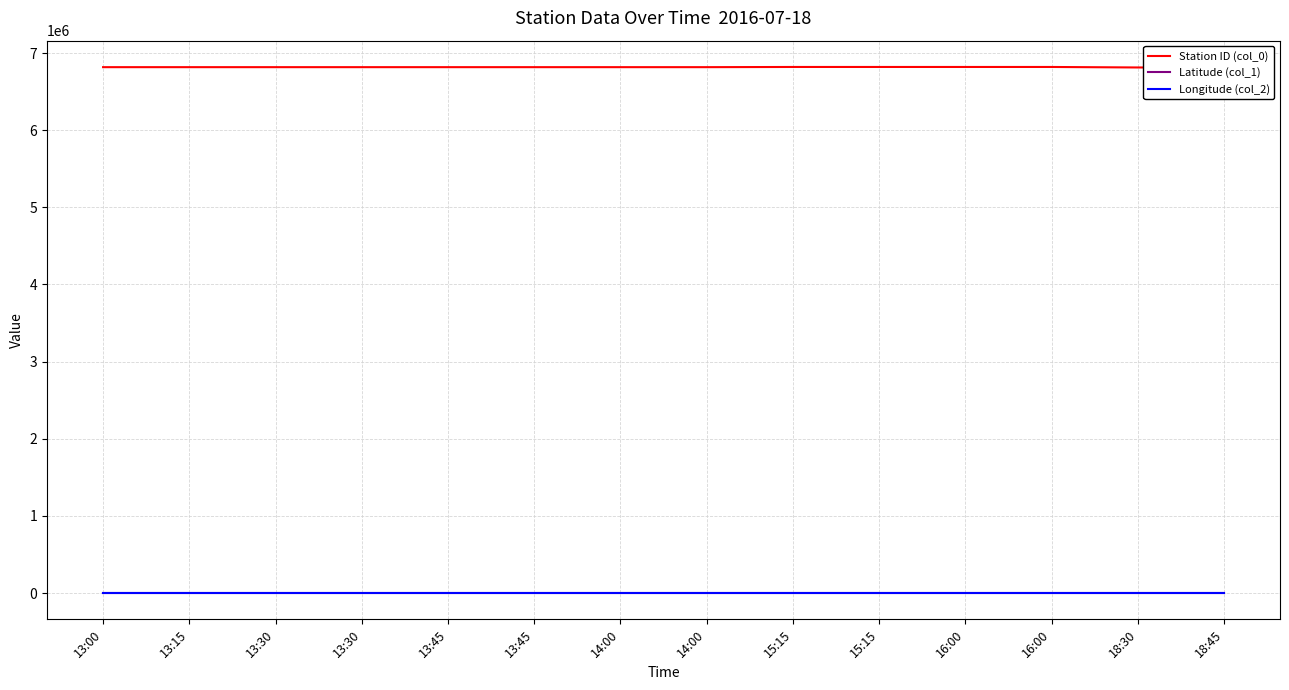

Count the Station ID (col_0) values in the range 6817000 to 6819500.

12